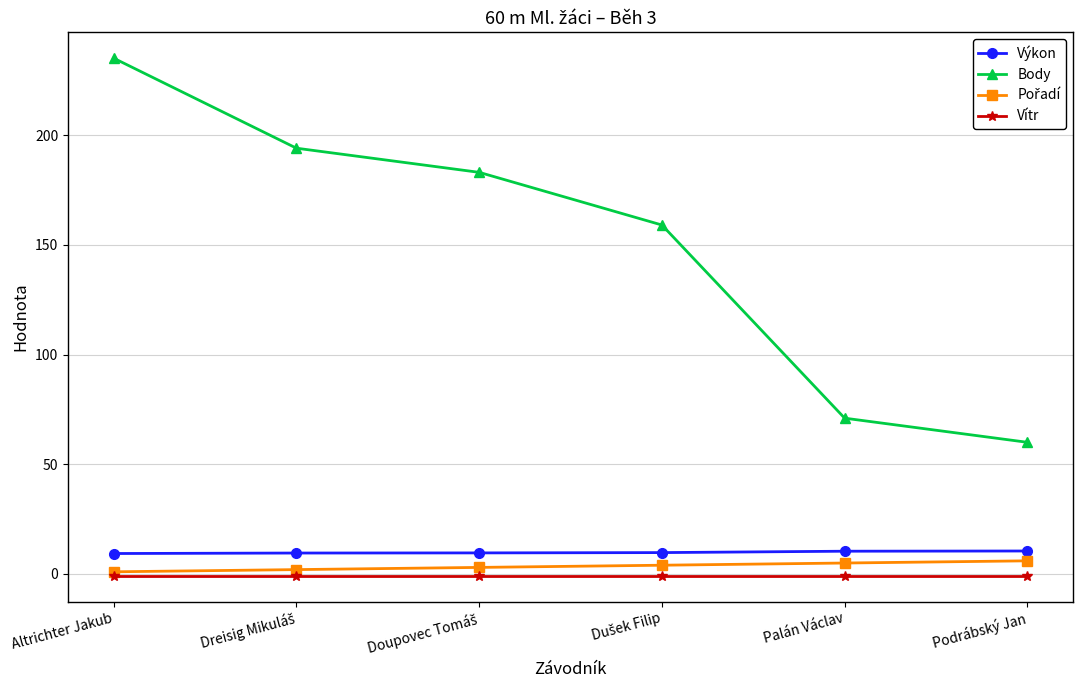

What position from the left is Podrábský Jan?

6